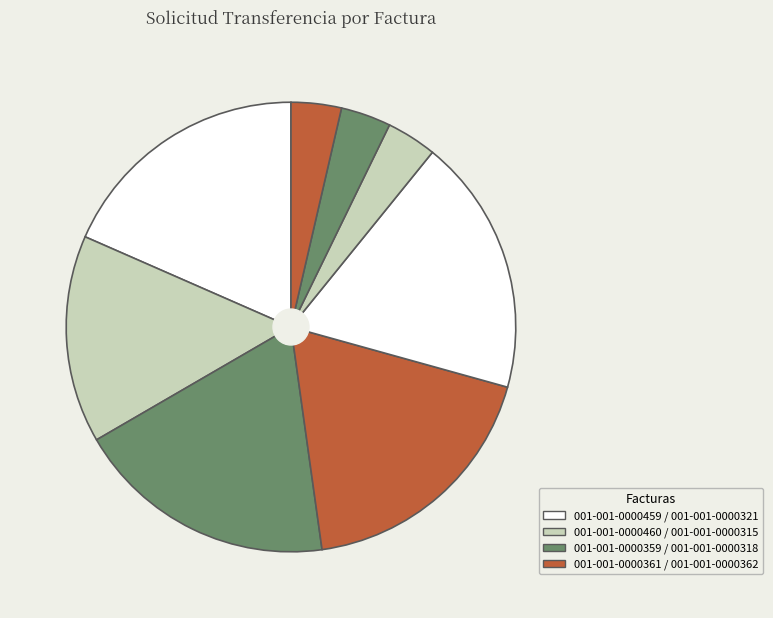

Count the number of slices in the pie.

8